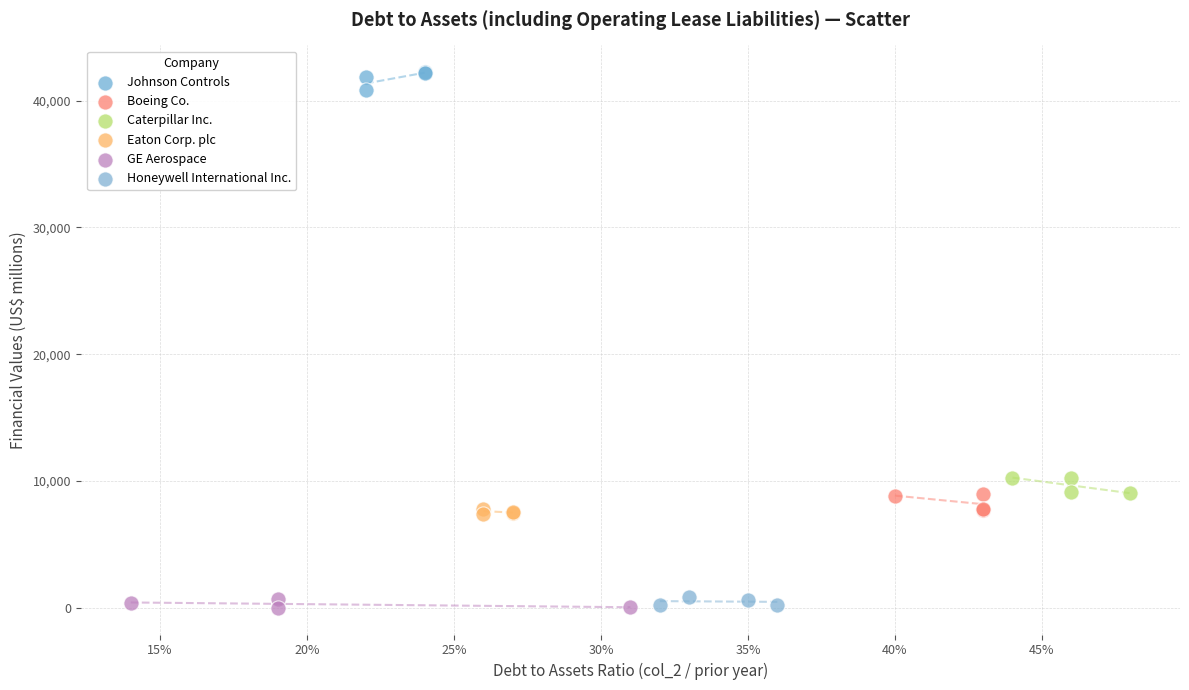

Which series reaches the maximum Y coordinate?

Johnson Controls